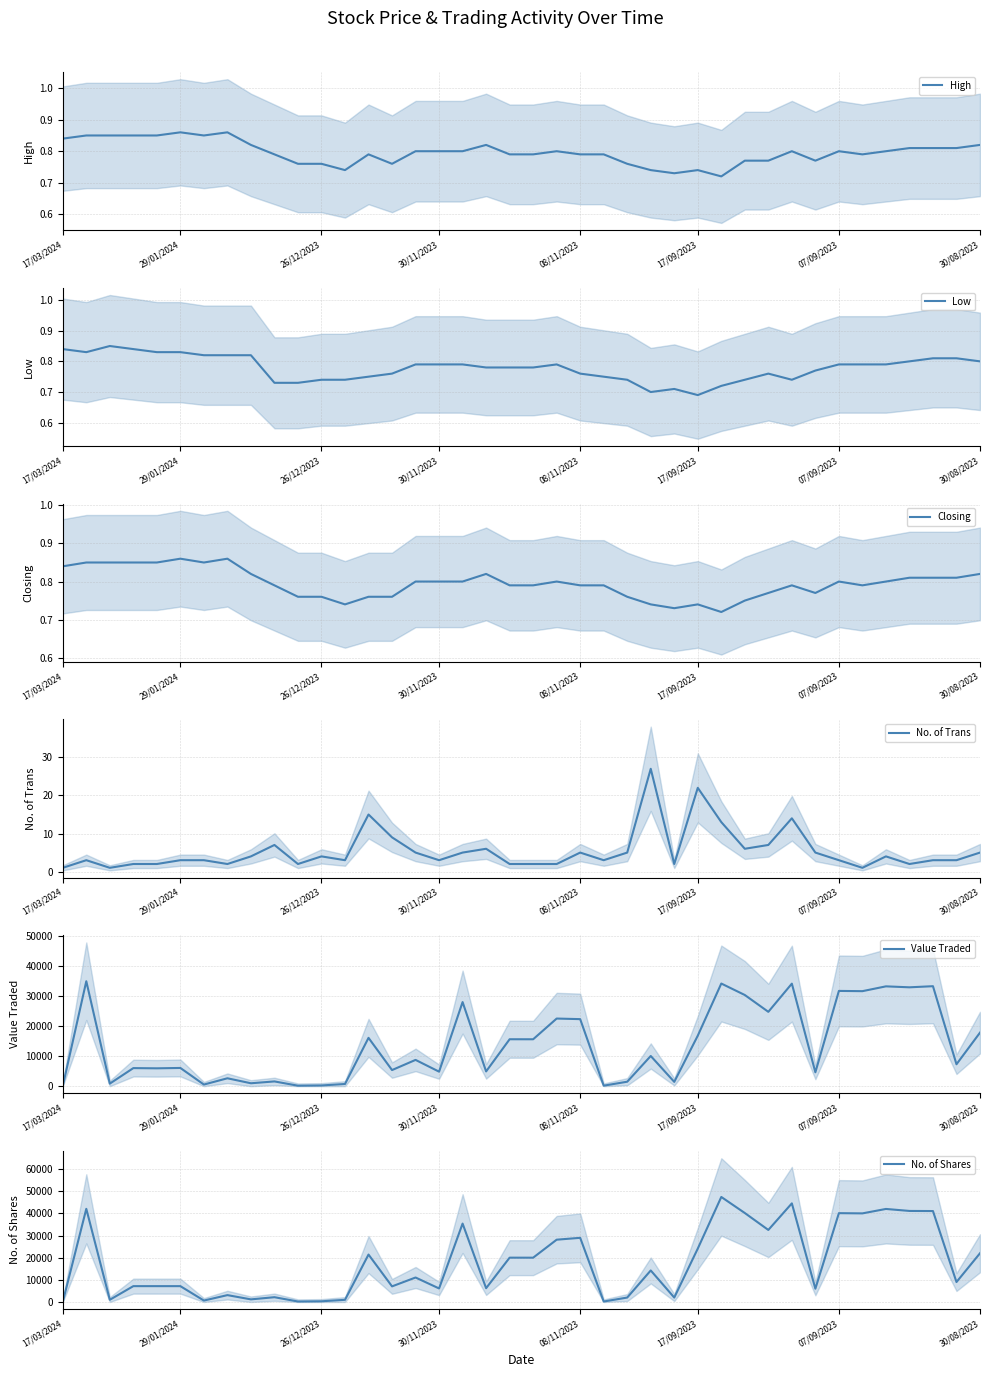

How many series are shown in this chart?

6